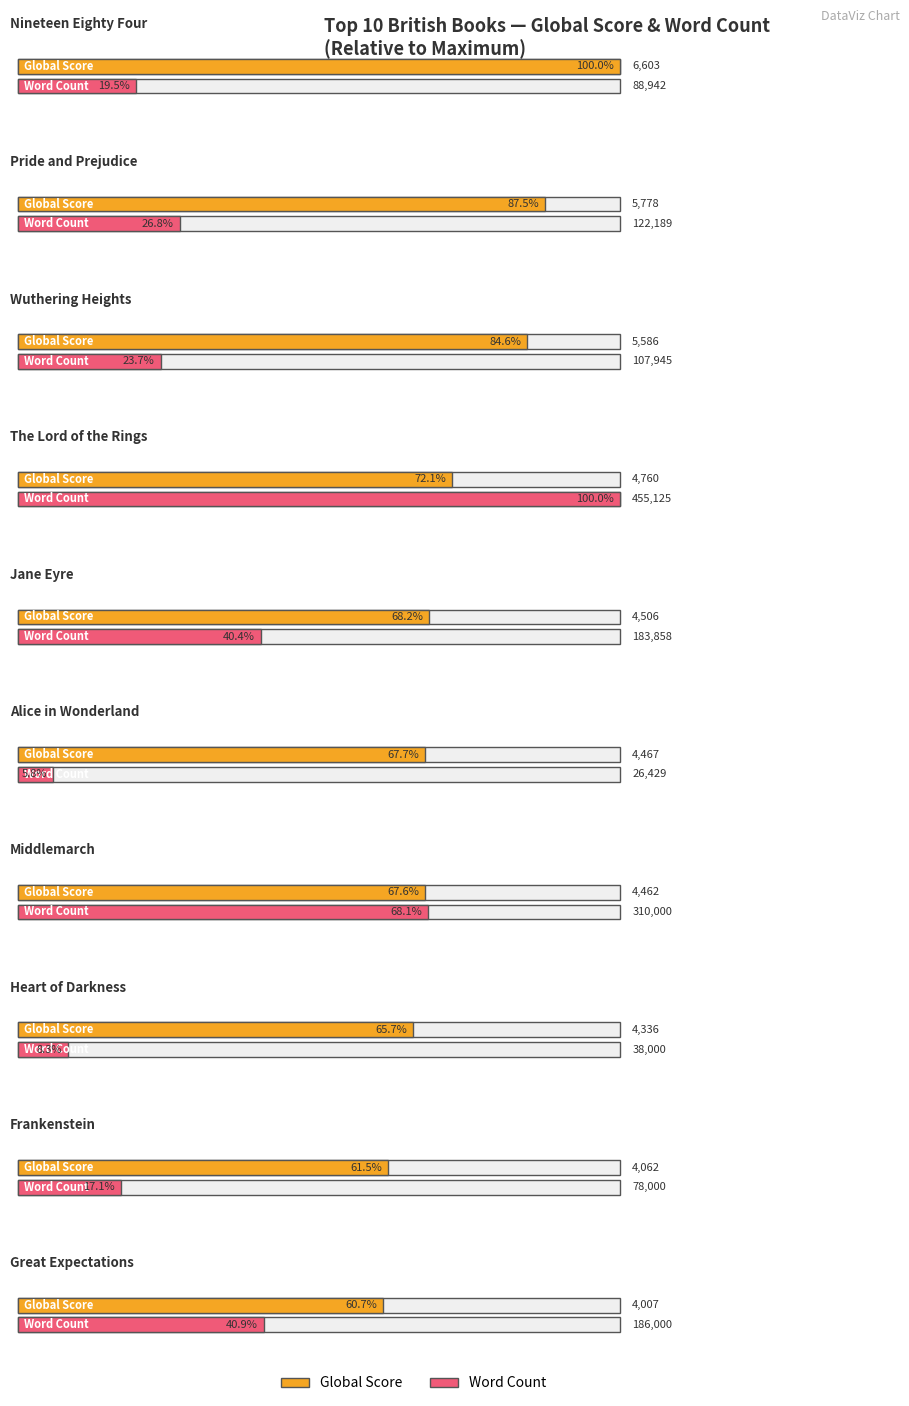

How many groups of bars are there?

10